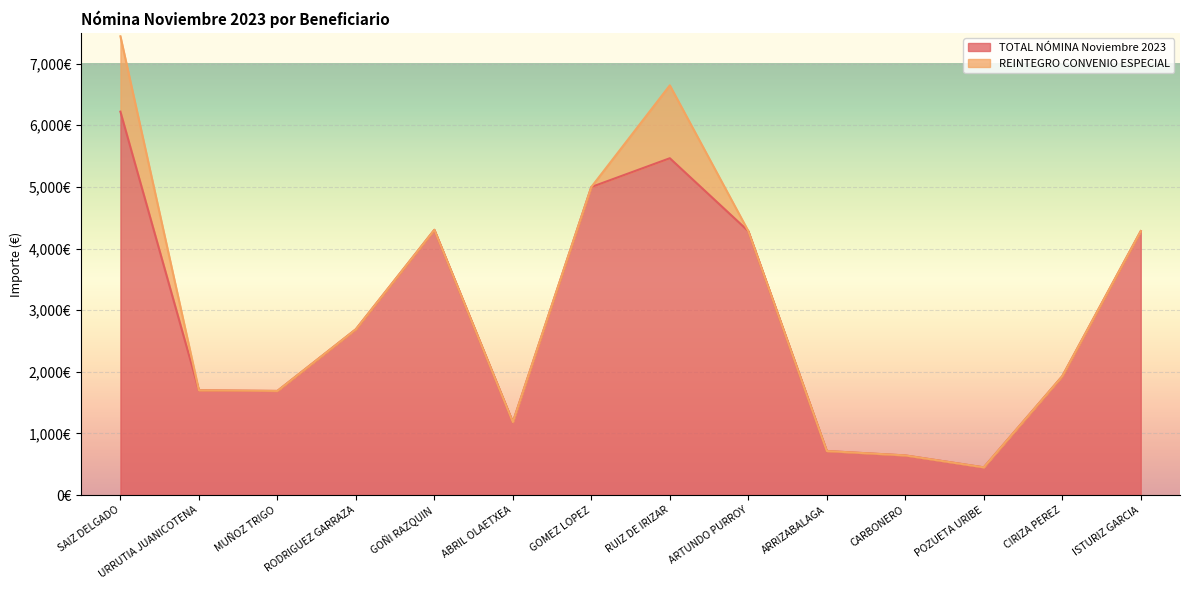

Reading left to right, extract all data points from this chart.

SAIZ DELGADO=6221.1	URRUTIA JUANICOTENA=1699.7	MUÑOZ TRIGO=1689.2	RODRIGUEZ GARRAZA=2690.1	GOÑI RAZQUIN=4303.6	ABRIL OLAETXEA=1183.8	GOMEZ LOPEZ=4998.2	RUIZ DE IRIZAR=5465.1	ARTUNDO PURROY=4282.6	ARRIZABALAGA=714.0	CARBONERO=643.1	POZUETA URIBE=449.5	CIRIZA PEREZ=1927.7	ISTURIZ GARCIA=4282.6